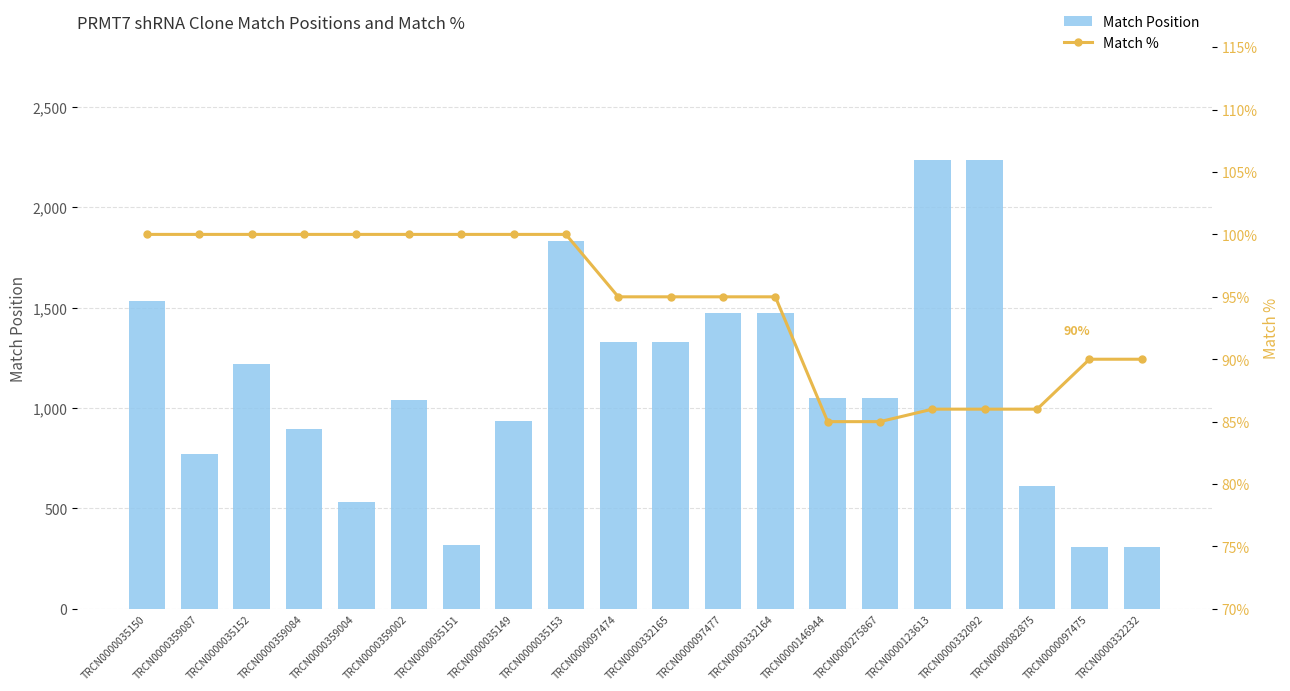

List the labels in order of Match Position value, smallest first.

TRCN0000097475, TRCN0000332232, TRCN0000035151, TRCN0000359004, TRCN0000082875, TRCN0000359087, TRCN0000359084, TRCN0000035149, TRCN0000359002, TRCN0000146944, TRCN0000275867, TRCN0000035152, TRCN0000097474, TRCN0000332165, TRCN0000097477, TRCN0000332164, TRCN0000035150, TRCN0000035153, TRCN0000123613, TRCN0000332092